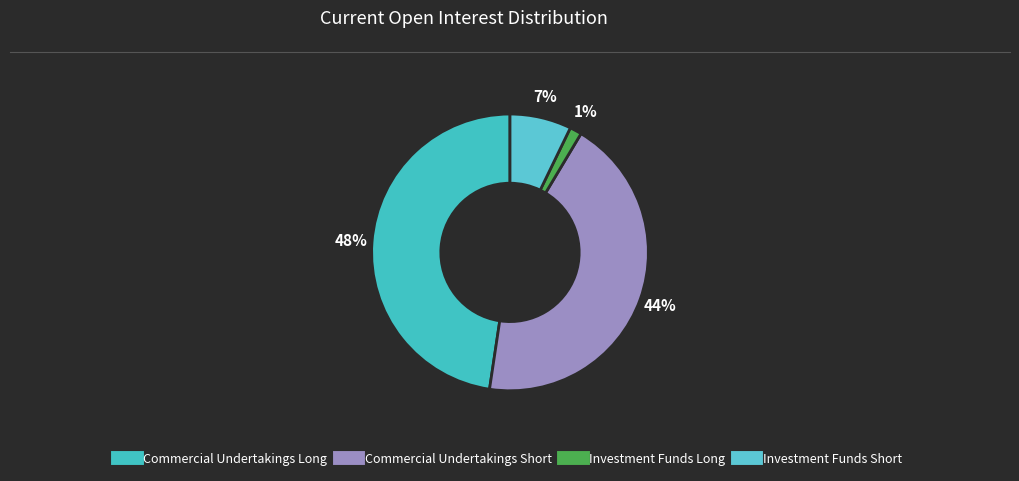

To the nearest percent, what portion does Commercial Undertakings Long represent?

48%